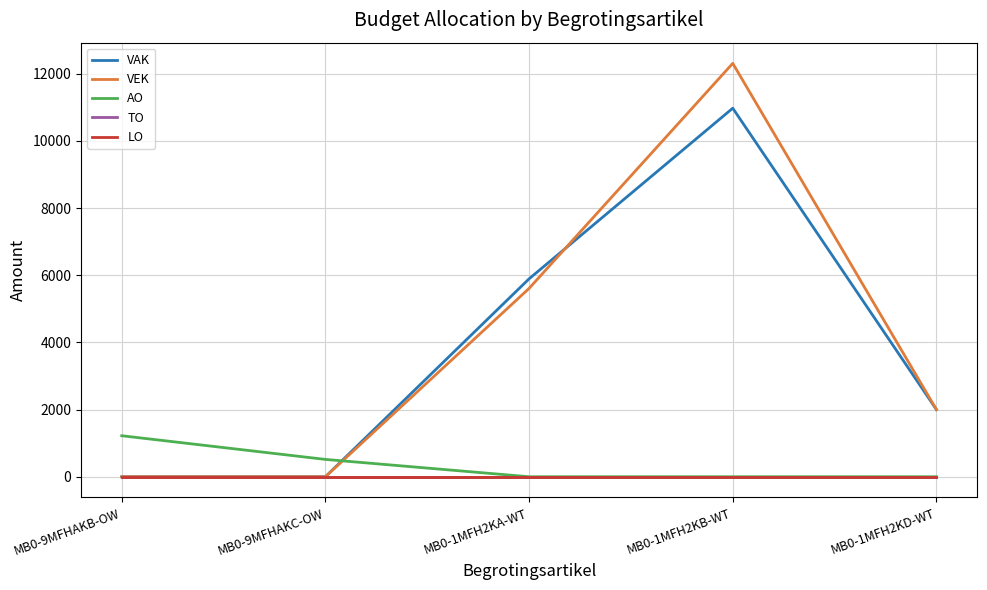

What is the highest value of the VEK series?

12311